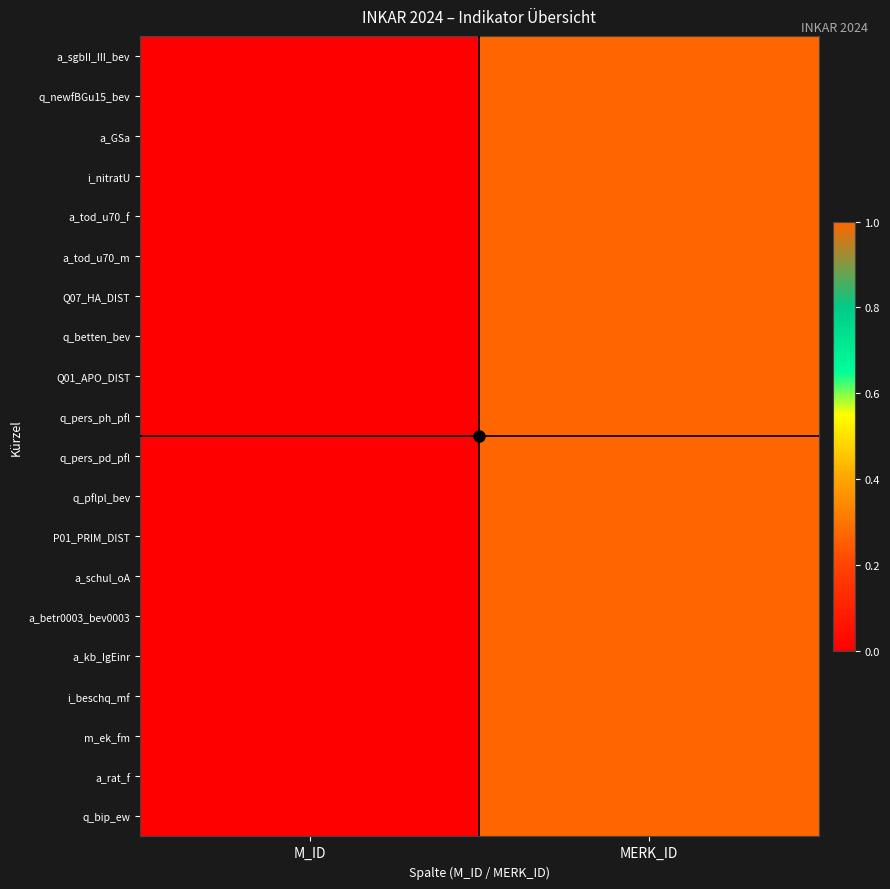

Which has a higher value, MERK_ID or M_ID?

MERK_ID